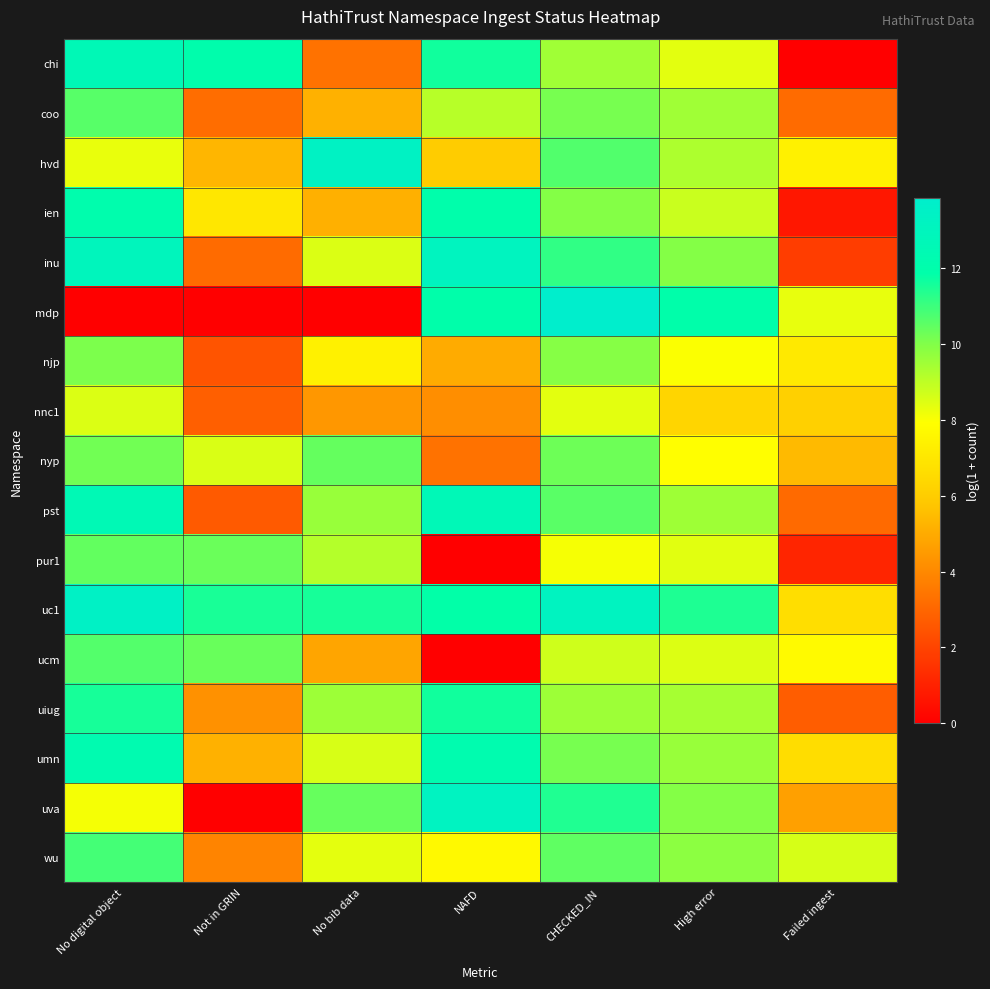

At Failed ingest, list the series in order from largest to smallest.

wu, mdp, ucm, hvd, njp, uc1, umn, nnc1, nyp, uva, coo, pst, uiug, inu, pur1, ien, chi